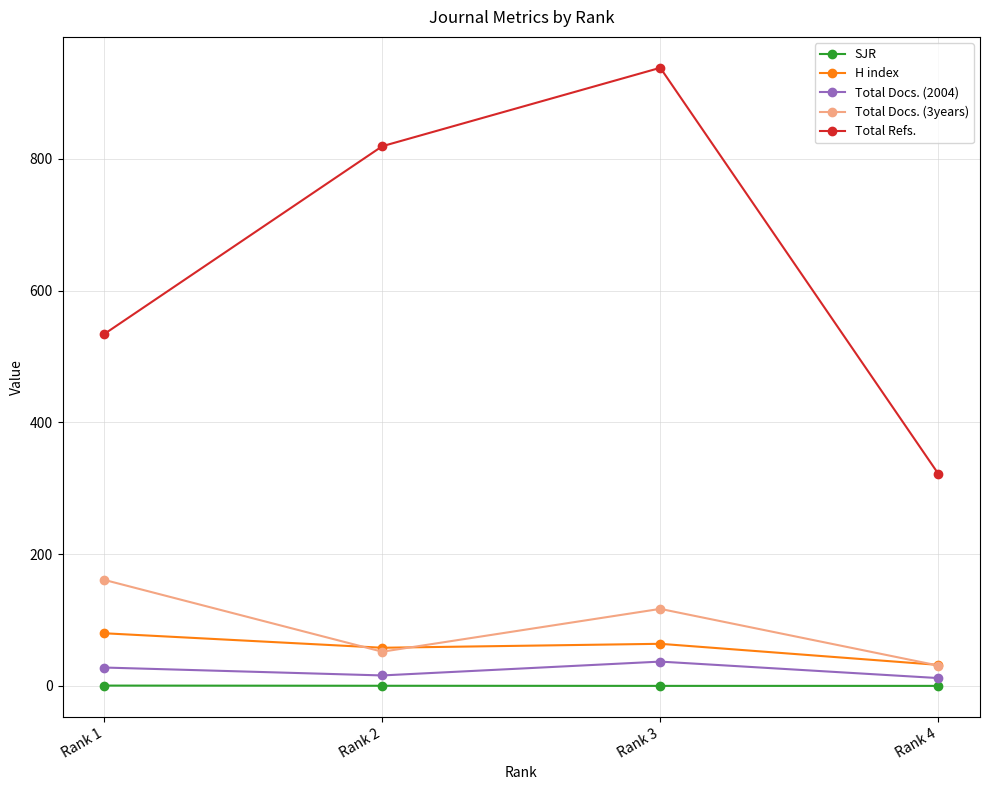

What is the maximum value for Total Refs.?

938.0